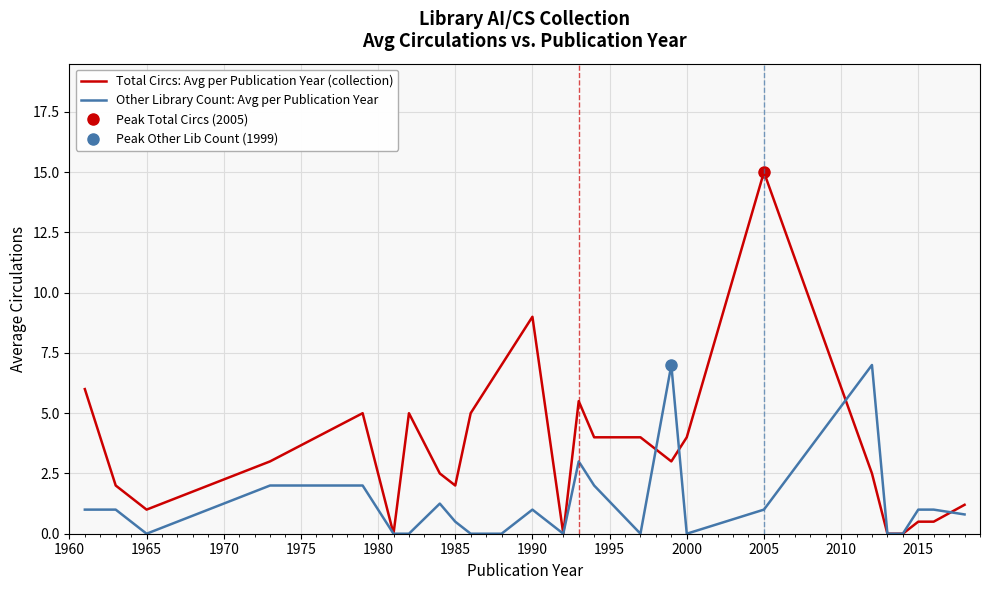

How many times do Total Circs: Avg per Publication Year (collection) and Other Library Count: Avg per Publication Year cross each other?

4